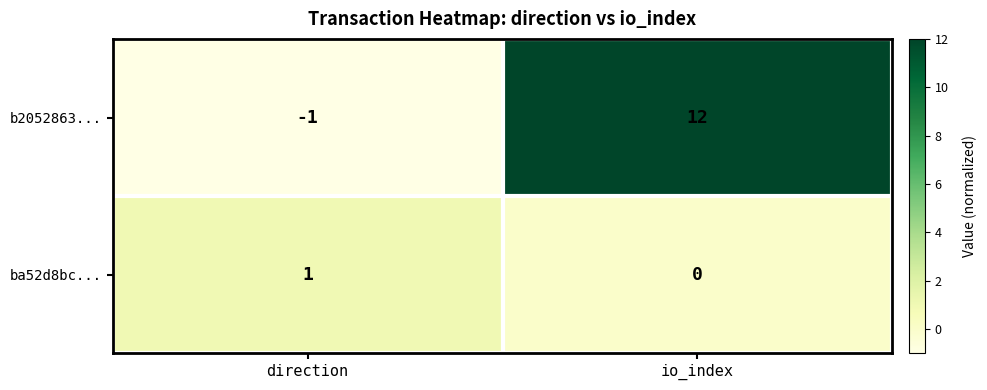

Which series has the largest range (max minus min)?

b2052863...